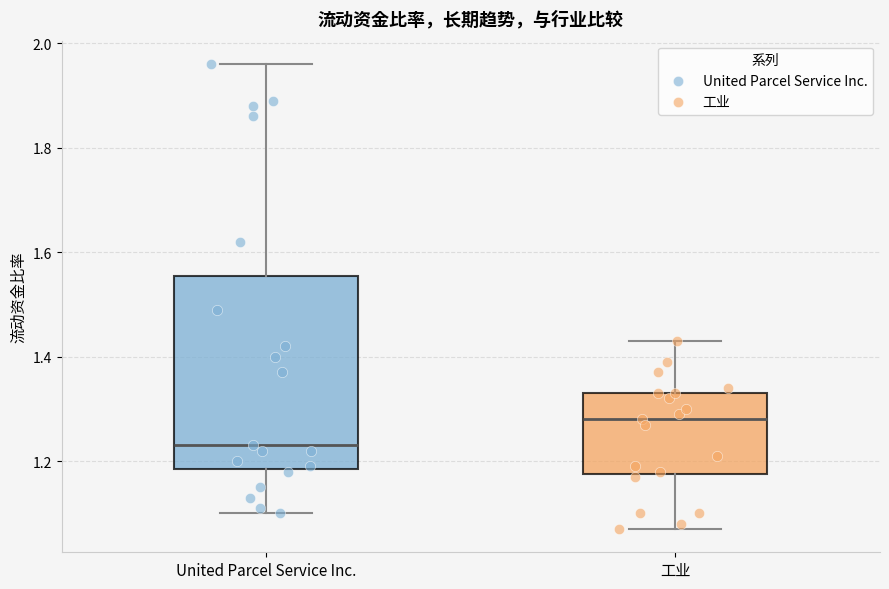

Reading left to right, transcribe this box plot: for each box, give where its median line is, the range the box spans, and where its two whiskers end, as read against the y-axis. The values are not printed on the chart, so give them approximately, as read against the axis.

United Parcel Service Inc.: median 1.24, box 1.18 to 1.56, whiskers 1.10 to 1.96
工业: median 1.28, box 1.18 to 1.34, whiskers 1.08 to 1.44